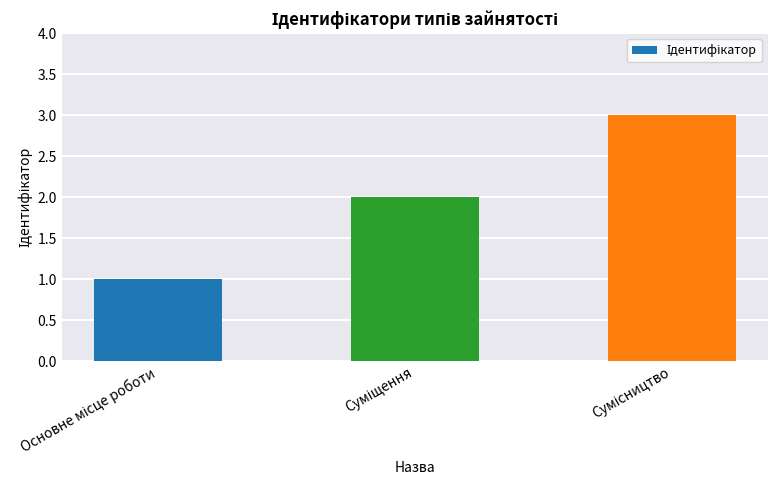

What is the maximum value shown in the chart?

3